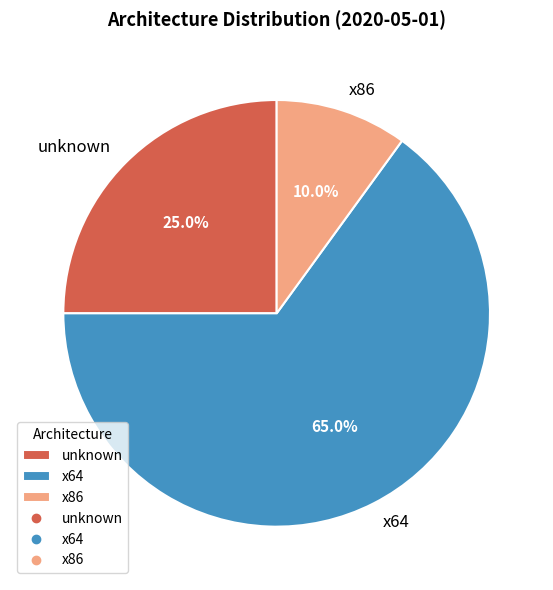

Which slice is the largest?

x64